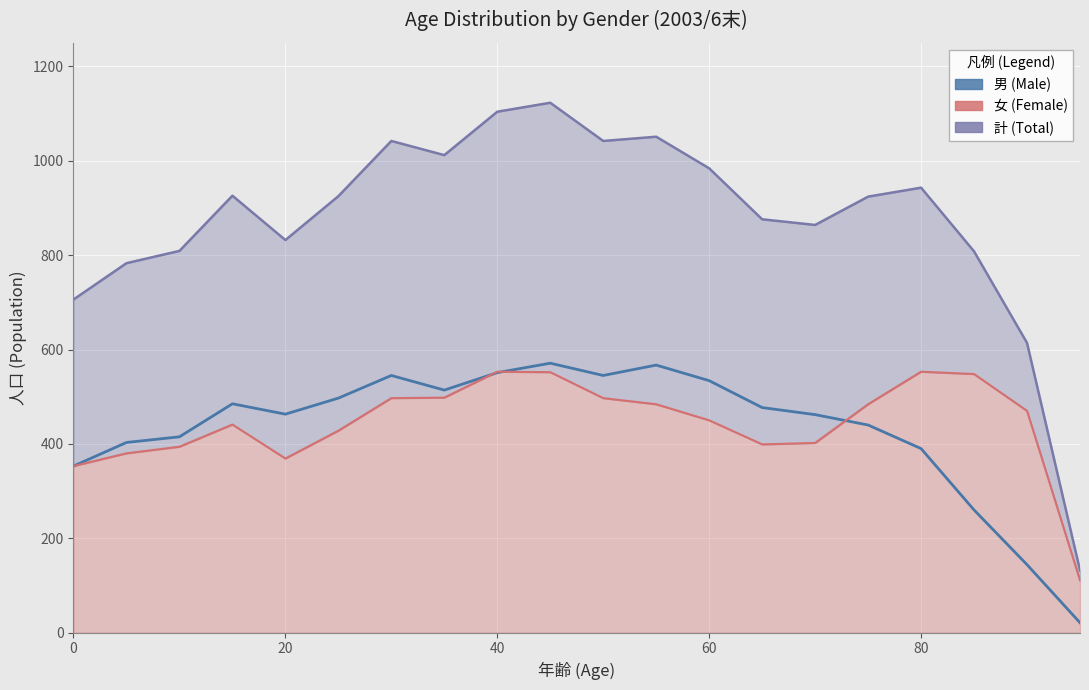

How many values in the 女 (line) series are below 470?

10